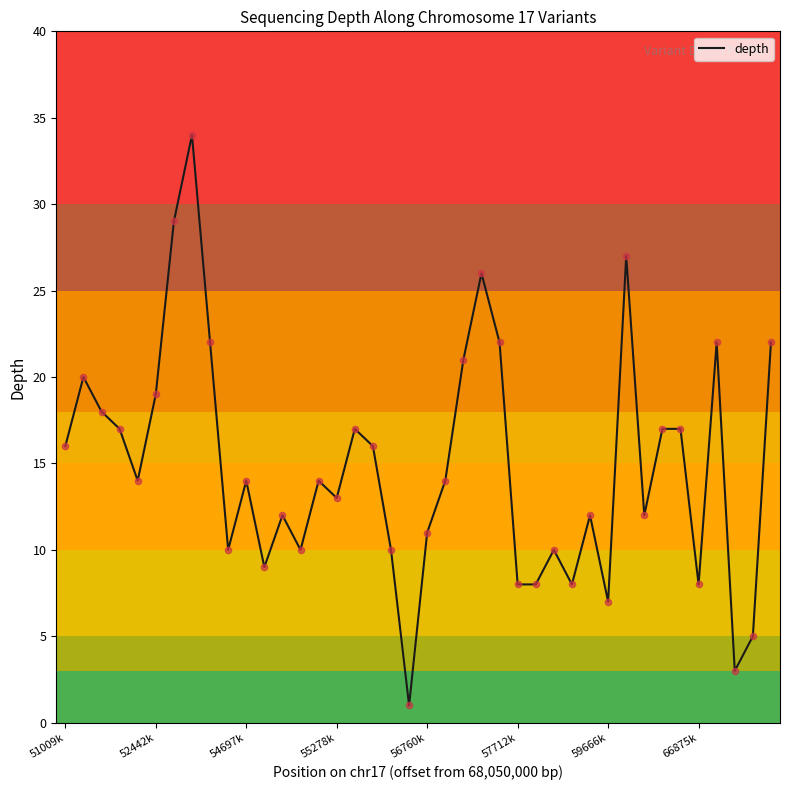

What is the maximum value shown in the chart?

34